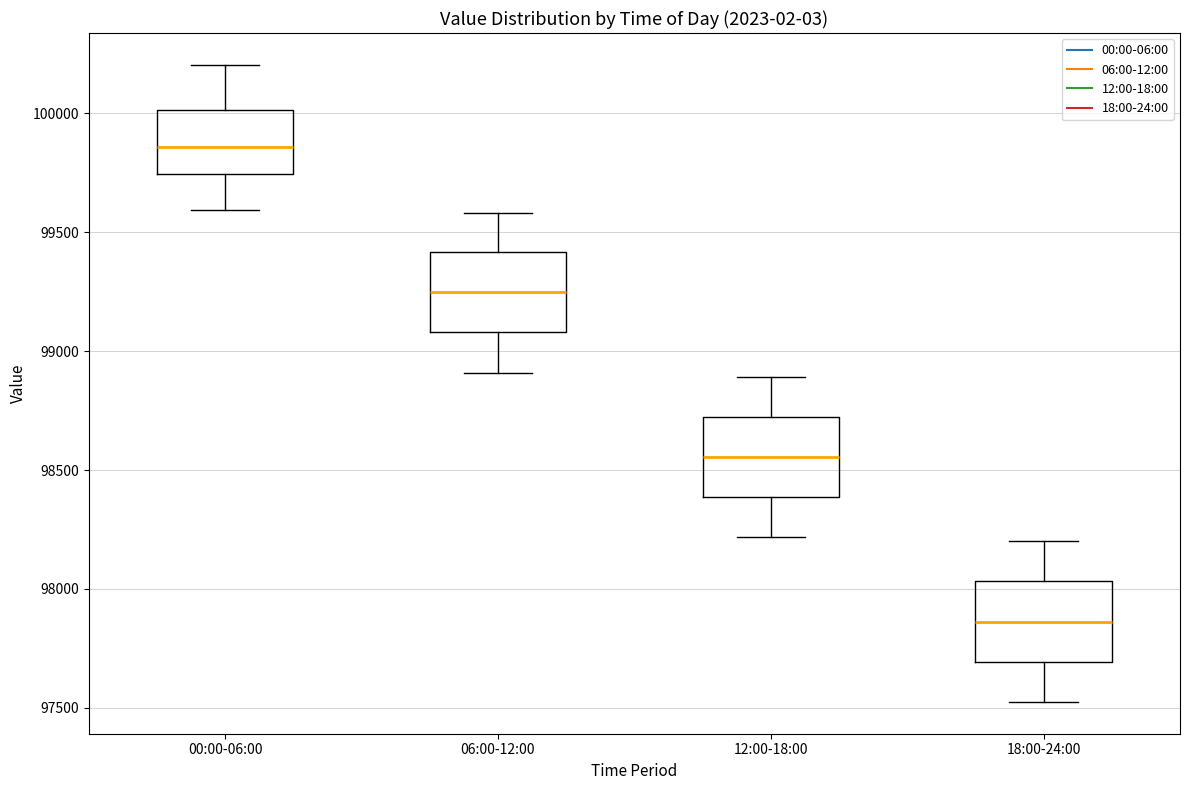

Which box's median line is the highest?

00:00-06:00